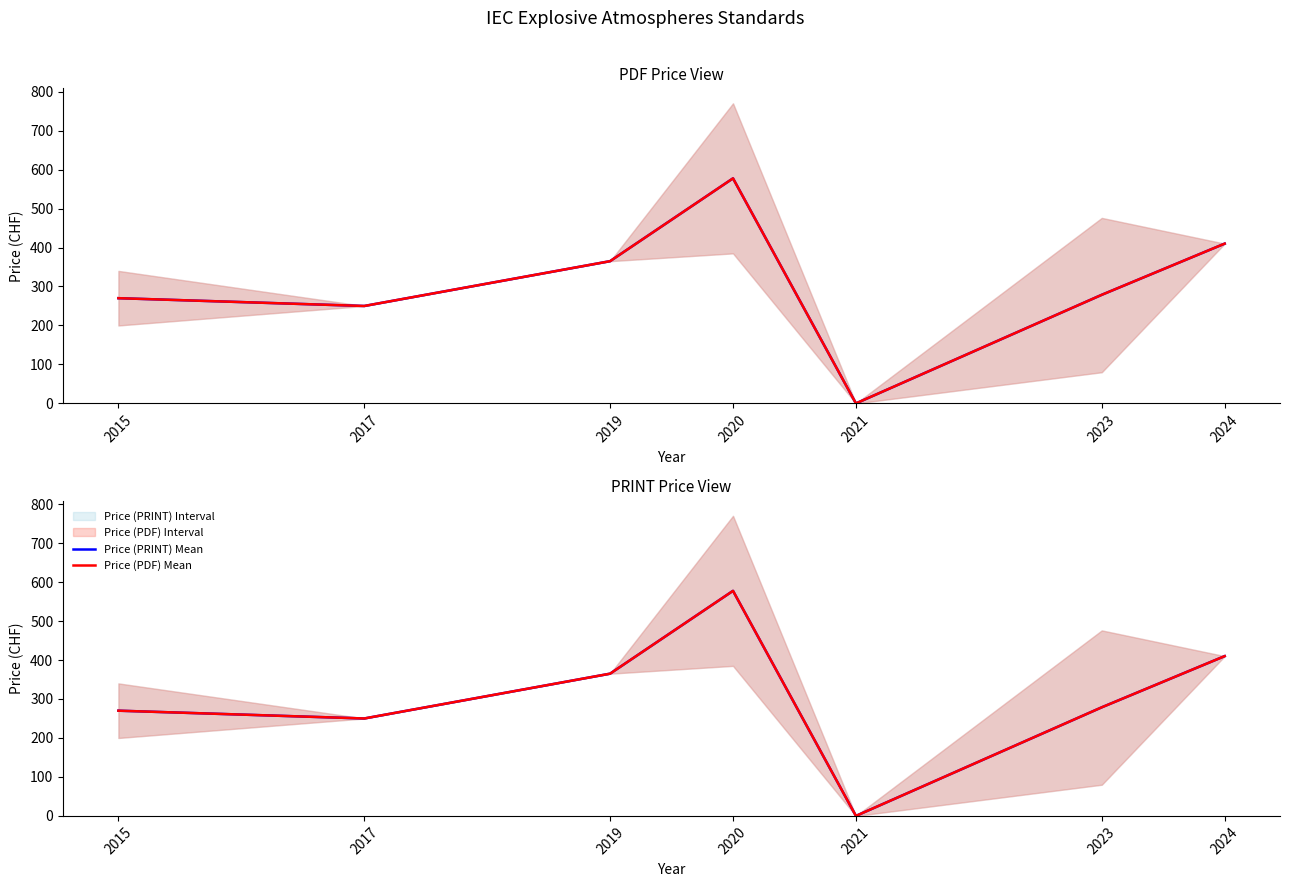

How many lines are shown in the chart?

2